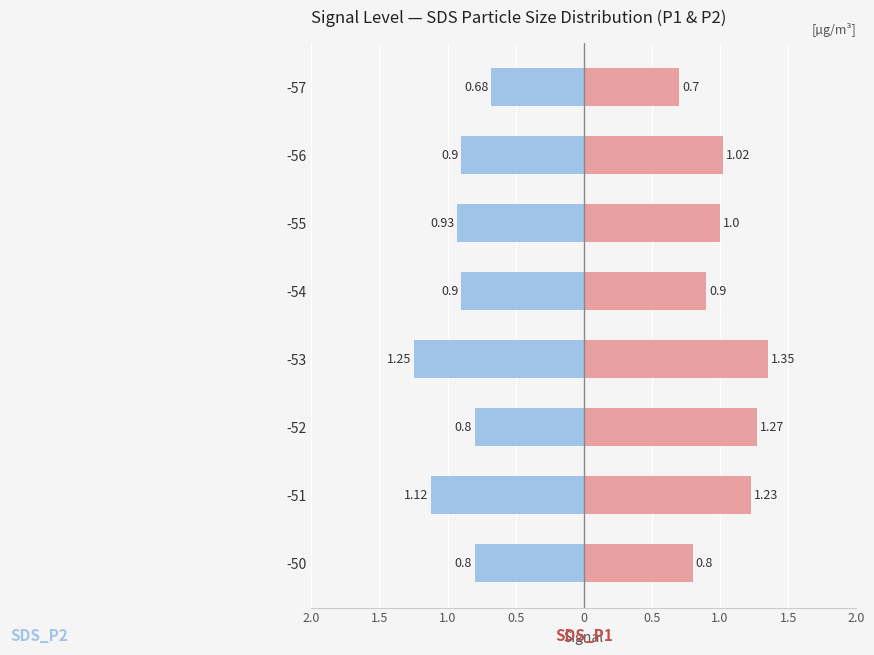

How many bars are there in total?

16